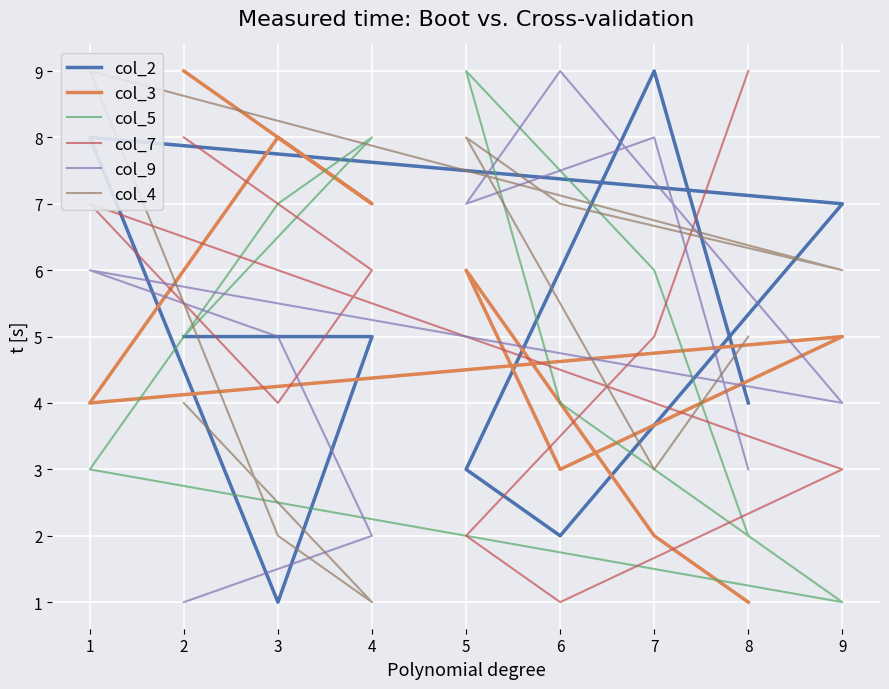

Which series has the largest total across all categories?

col_3